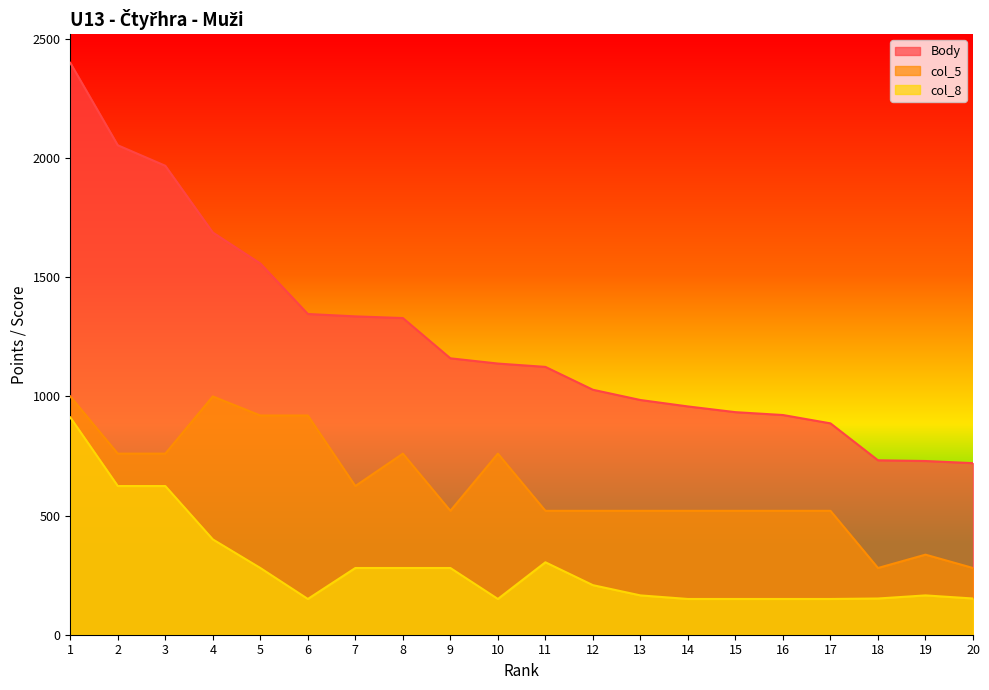

Rank the series by their maximum value, from highest to lowest.

Body, col_5, col_8